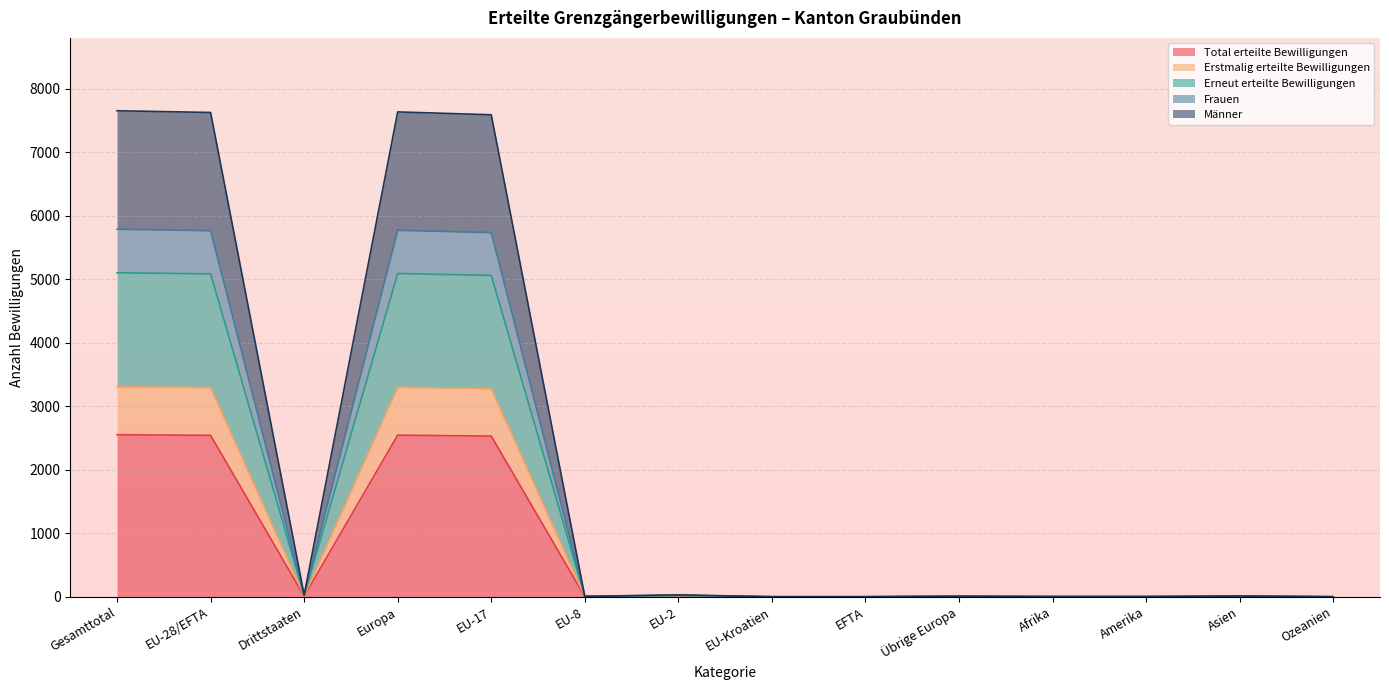

Where is Total erteilte Bewilligungen nearest to the value 1275?

EU-17